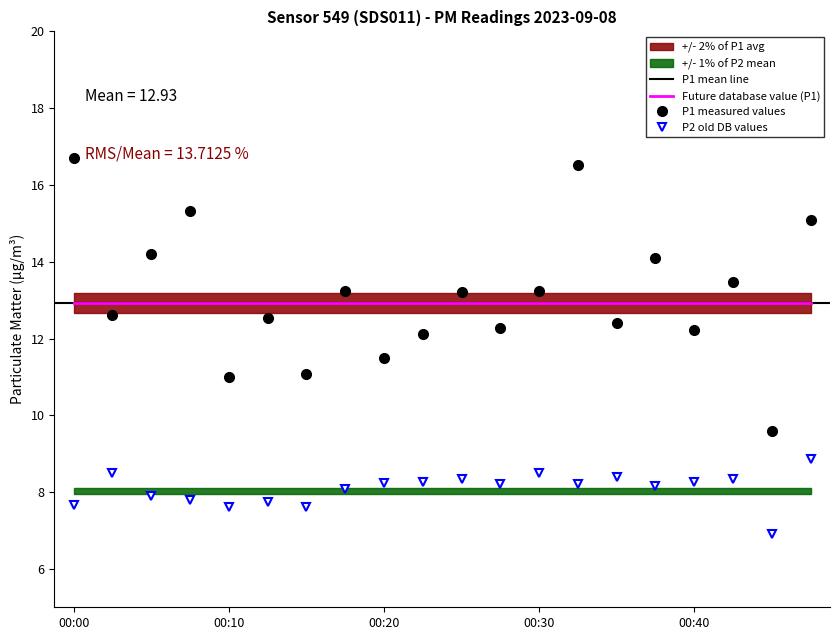

What is the approximate value of P2 at 00:15?

7.6